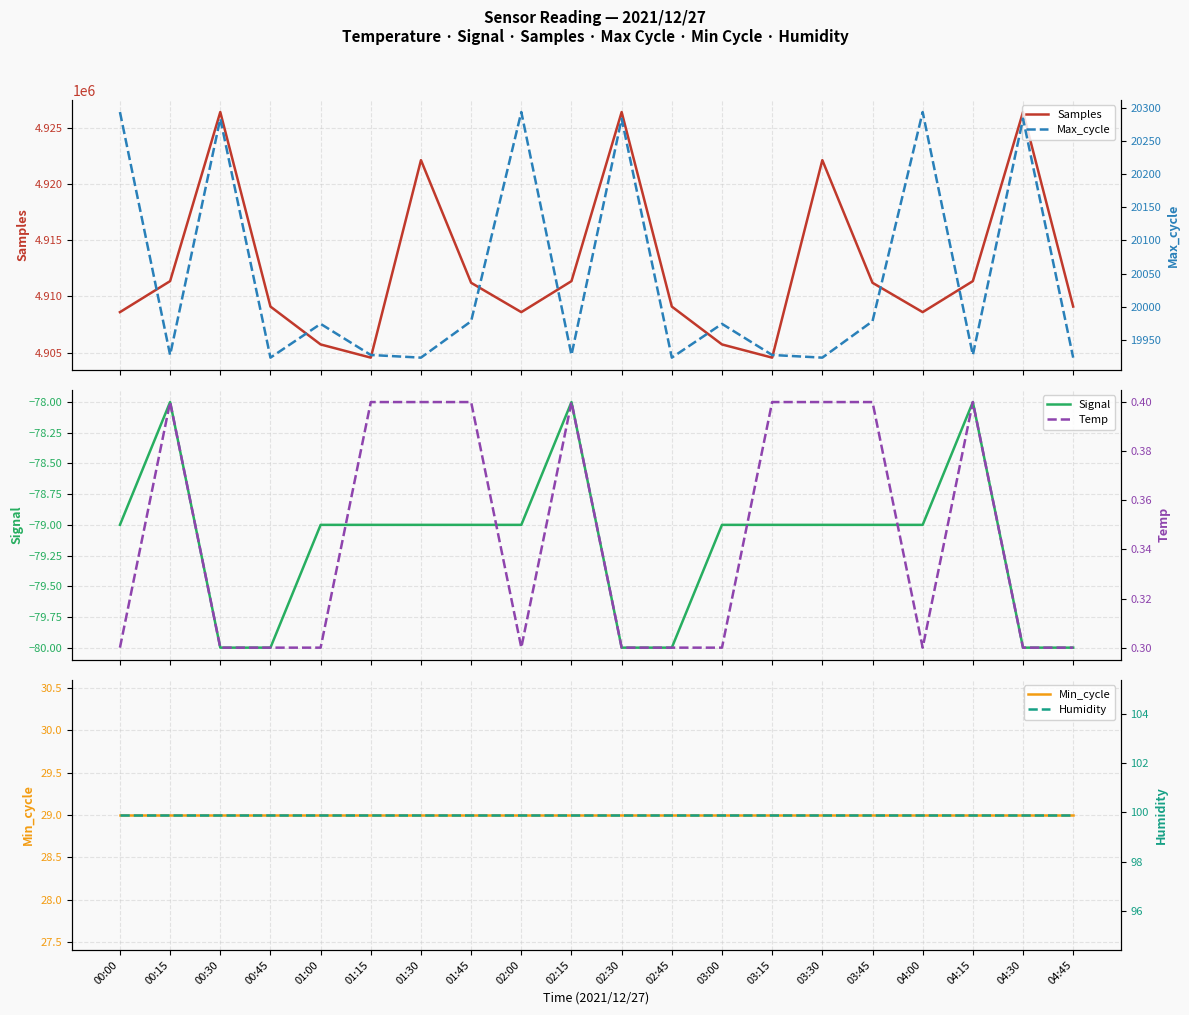

How many interior local valleys does the Temp series have?

2